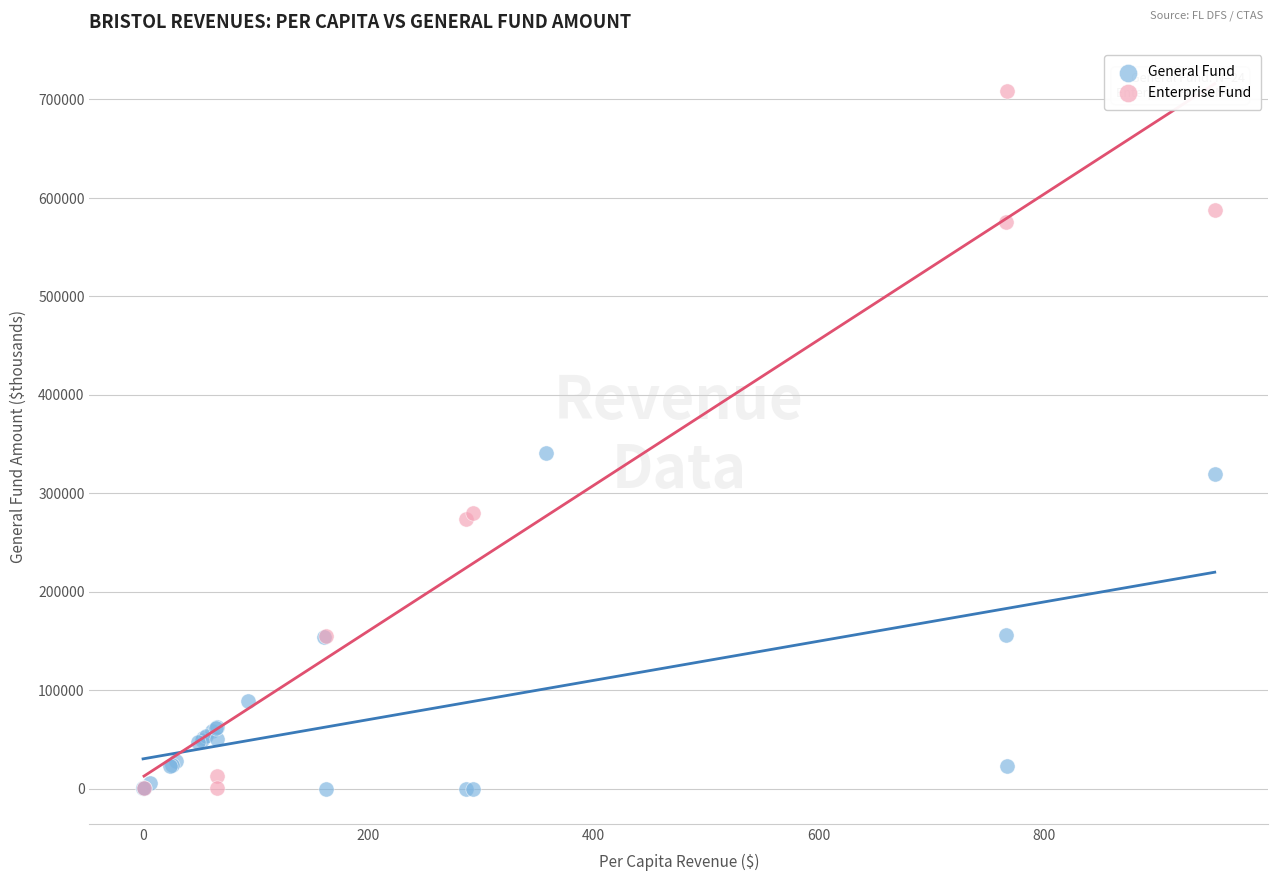

Which series has the widest spread of Y values?

Enterprise Fund